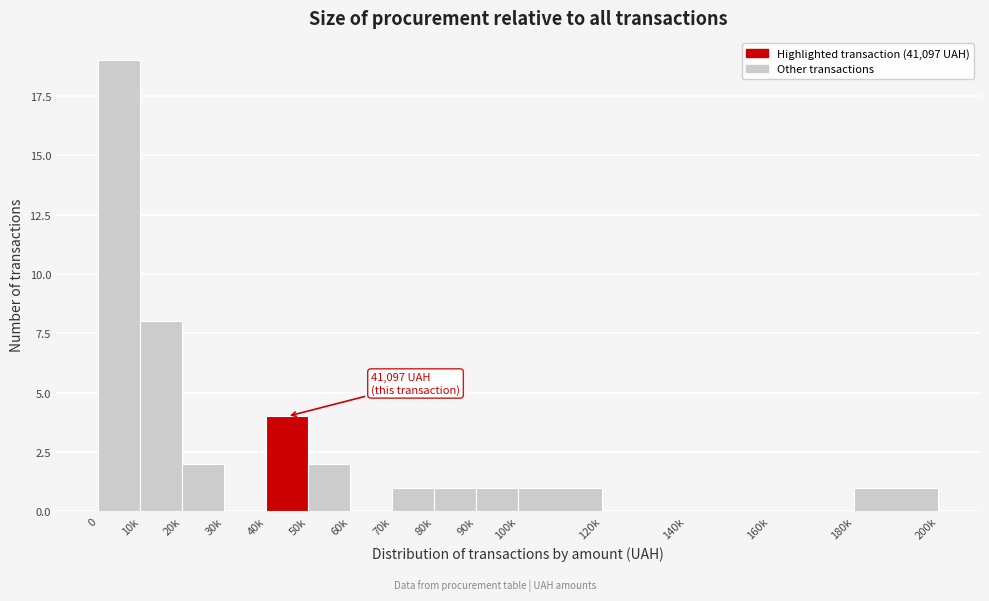

Reading right to left, what are all the values shown in this chart?

180k=1	160k=0	140k=0	120k=0	100k=1	90k=1	80k=1	70k=1	60k=0	50k=2	40k=4	30k=0	20k=2	10k=8	0=19